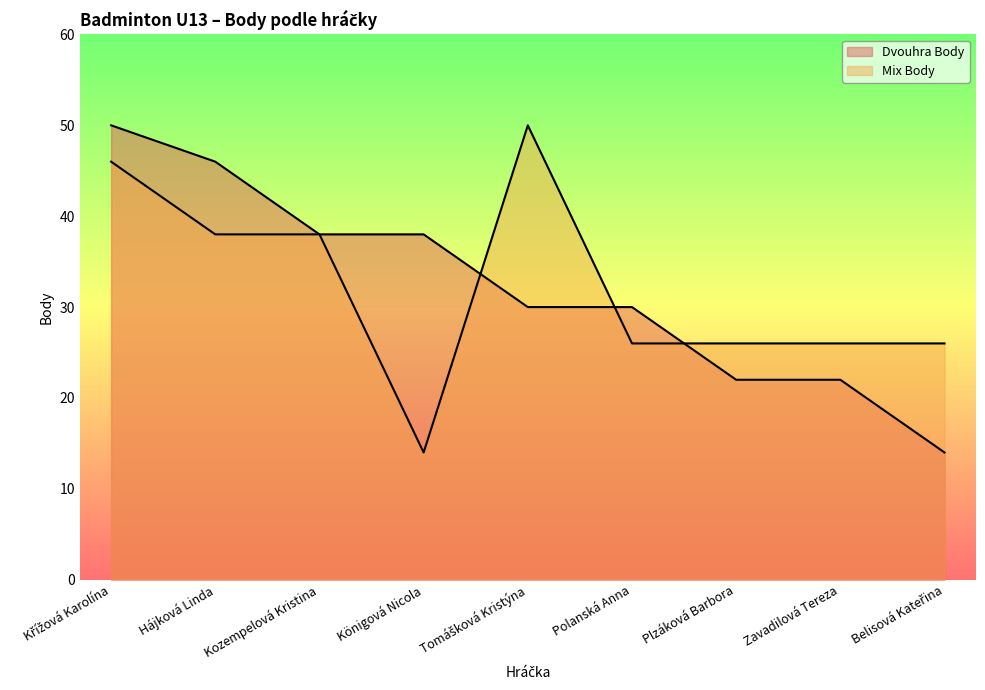

Read the Dvouhra Body value at Tomášková Kristýna, to the nearest 10.

30